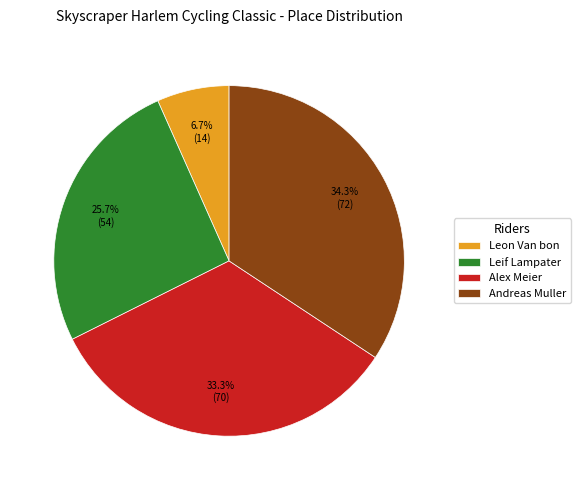

How many segments does this pie chart have?

4